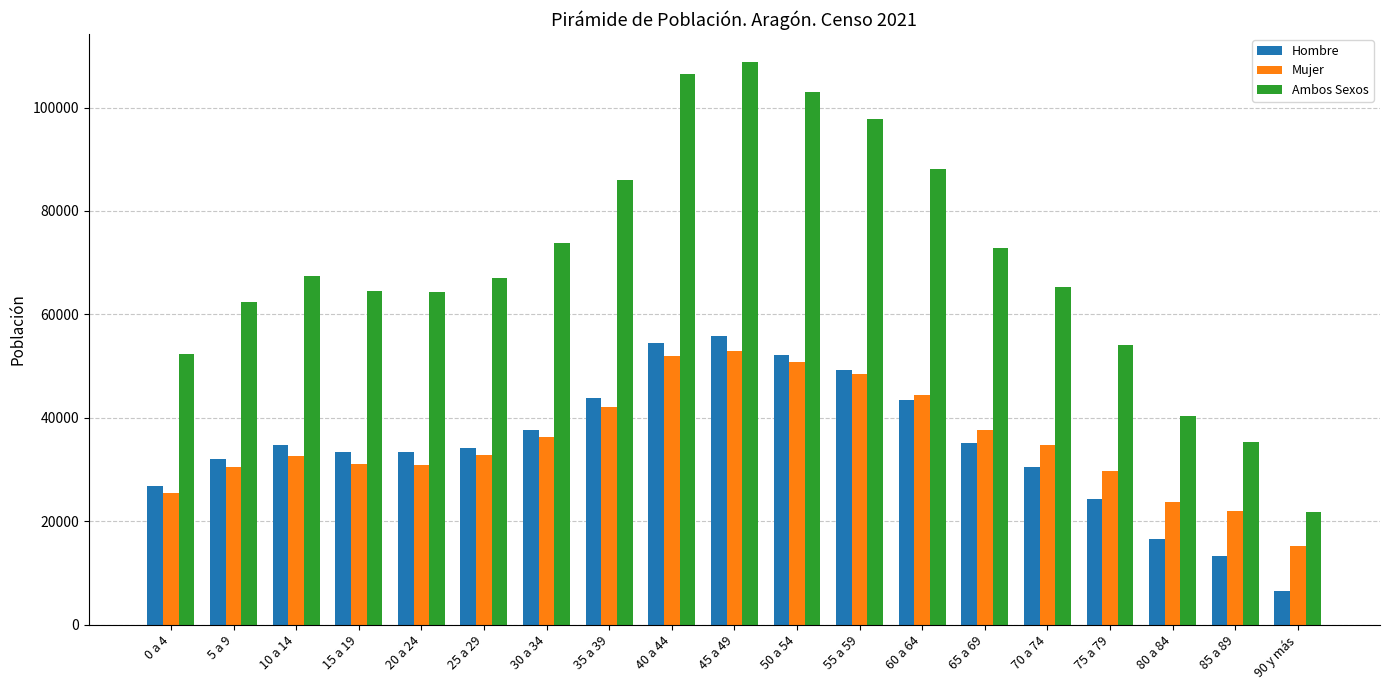

Is it true that Ambos Sexos equals 65352 at 70 a 74?

True